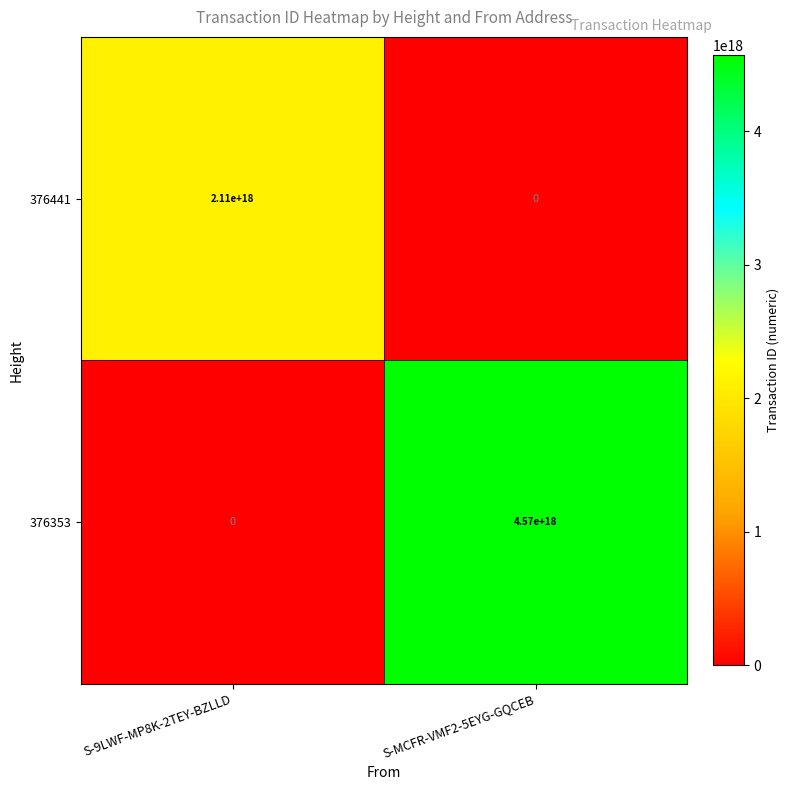

Rank the series at S-9LWF-MP8K-2TEY-BZLLD from lowest to highest value.

376353, 376441